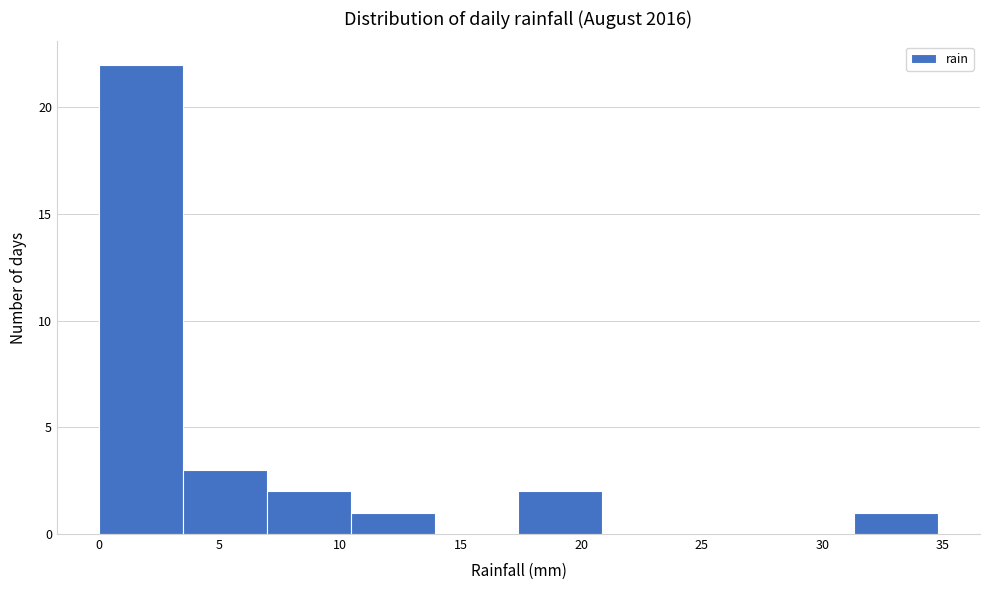

Reading left to right, transcribe this chart: for each bar, give the range it covers on the x-axis and its height. Neither the bar edges nor the heights are printed on the chart, so give them approximately, as read against the axes.

0.0 to 3.5: 22
3.5 to 7.0: 3
7.0 to 10.5: 2
10.5 to 14.0: 1
14.0 to 17.5: 0
17.5 to 21.0: 2
21.0 to 24.5: 0
24.5 to 28.0: 0
28.0 to 31.5: 0
31.5 to 35.0: 1